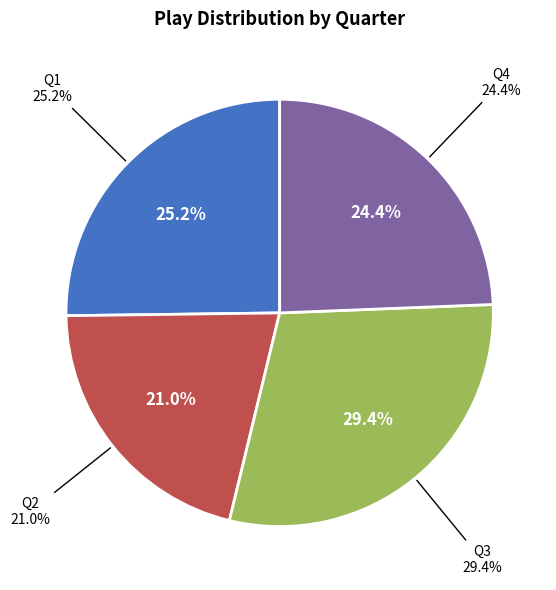

Between Q2 and Q3, which is larger?

Q3